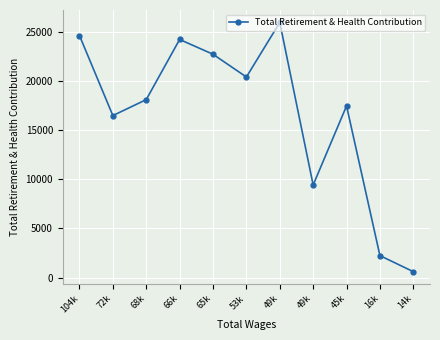

How many values are below 18114?

5